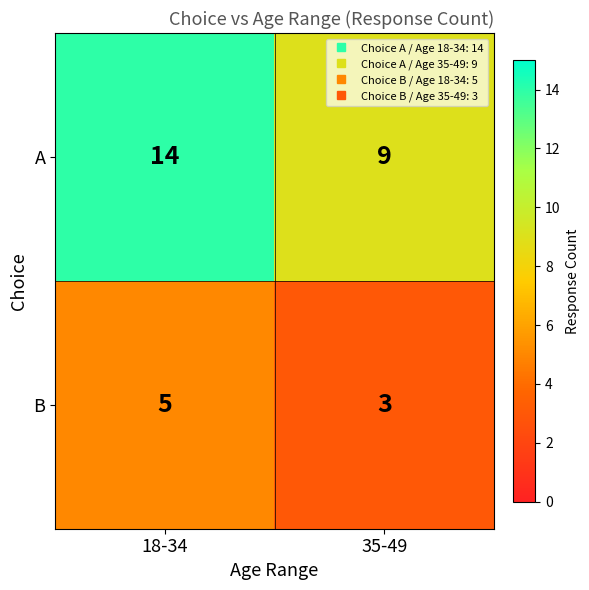

Reading right to left, what are all the values shown in this chart?

A: 35-49=9	18-34=14
B: 35-49=3	18-34=5